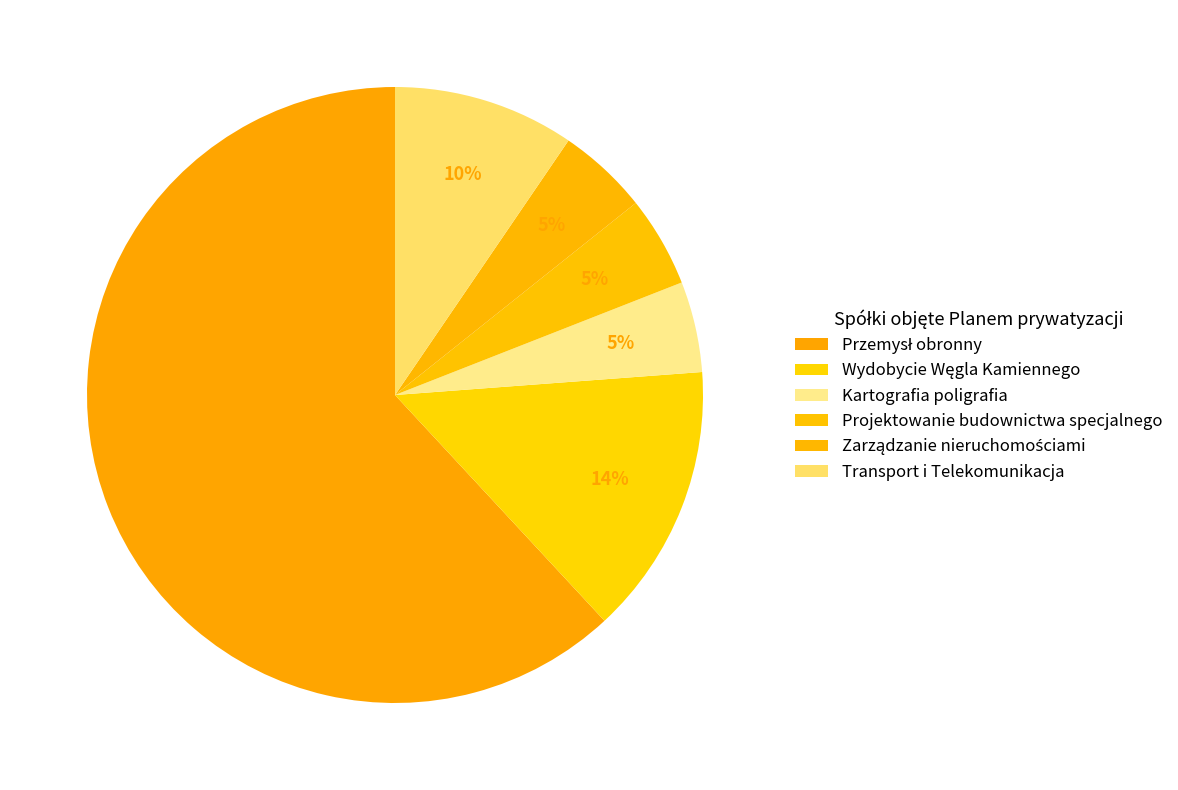

Which slice is the largest?

Przemysł obronny